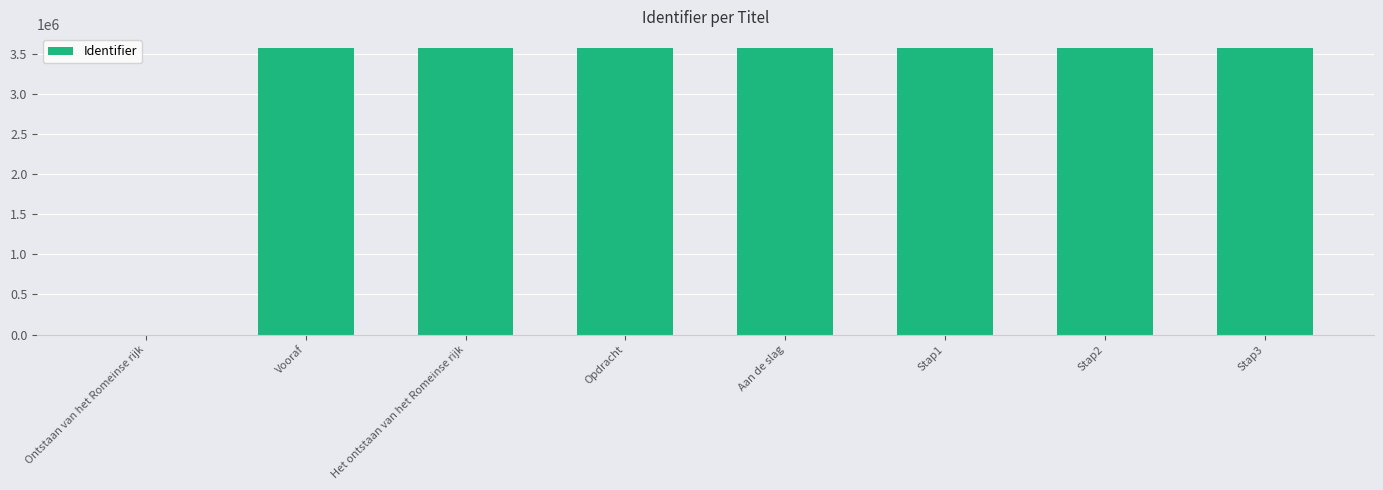

The value at Ontstaan van het Romeinse rijk is -1792502. True or false?

False